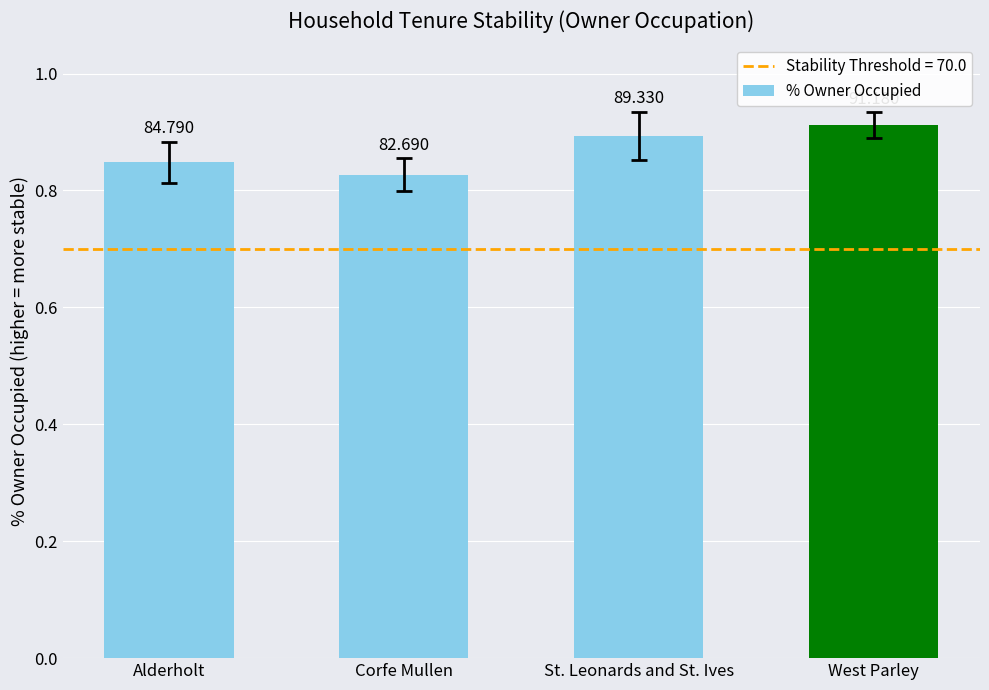

Where is the data nearest to the value 86?

Alderholt